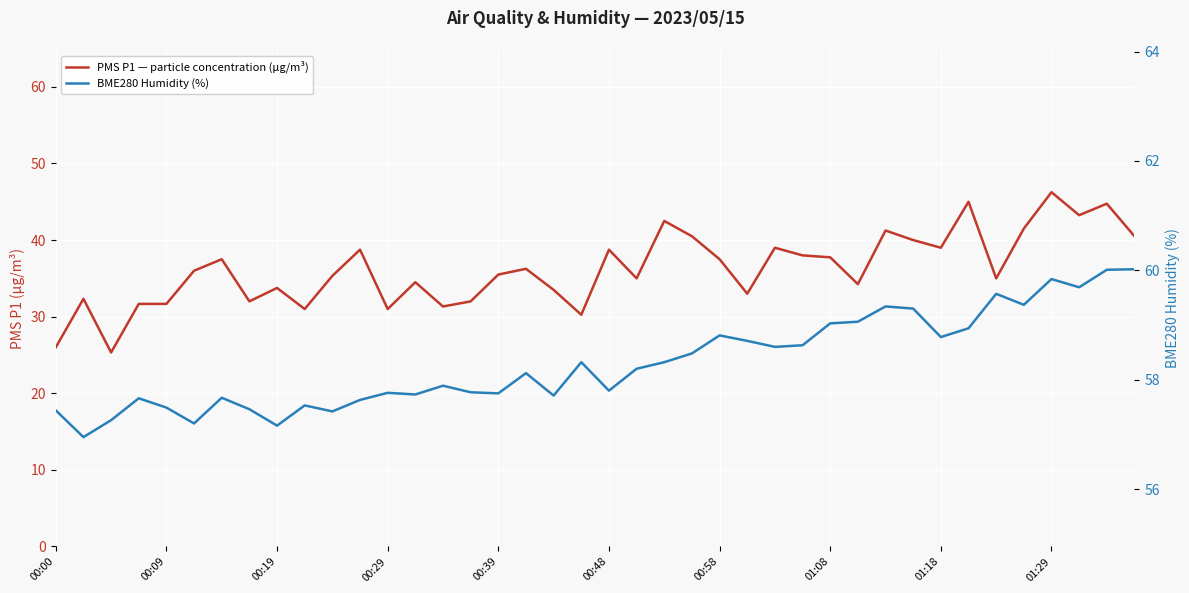

In BME280 Humidity (%), how many points are higher than both neighbors (excluding endpoints)?

11